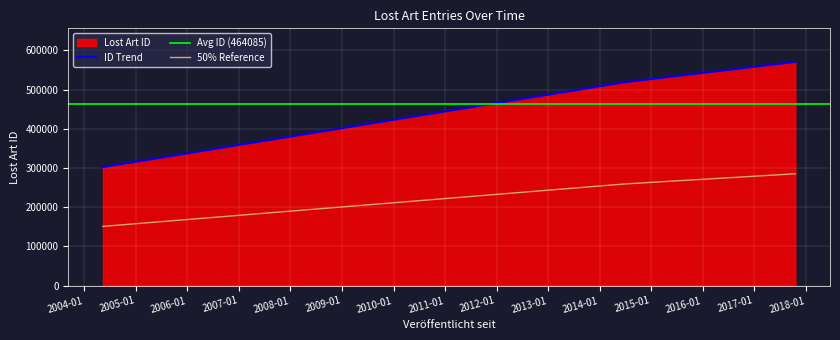

At which category does the chart reach its minimum across all series?

2004-05-12